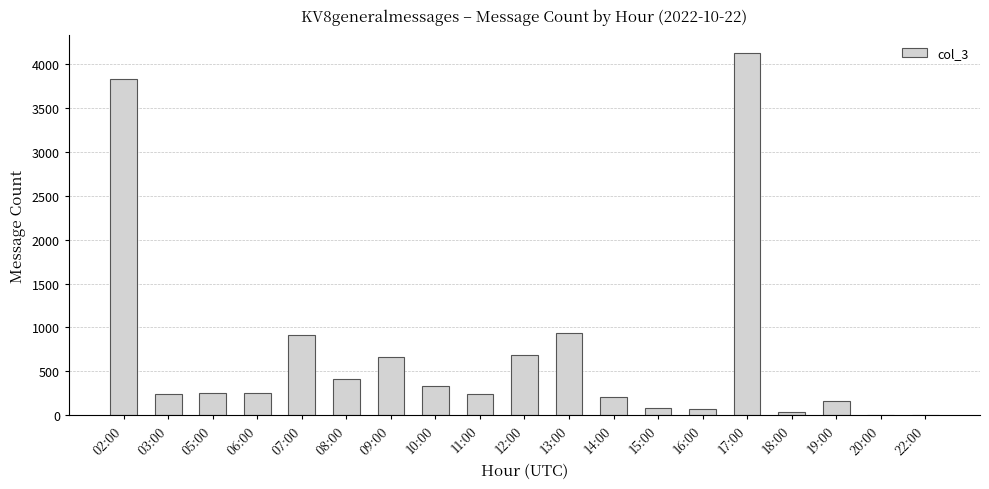

Which category has the highest value across all series?

17:00